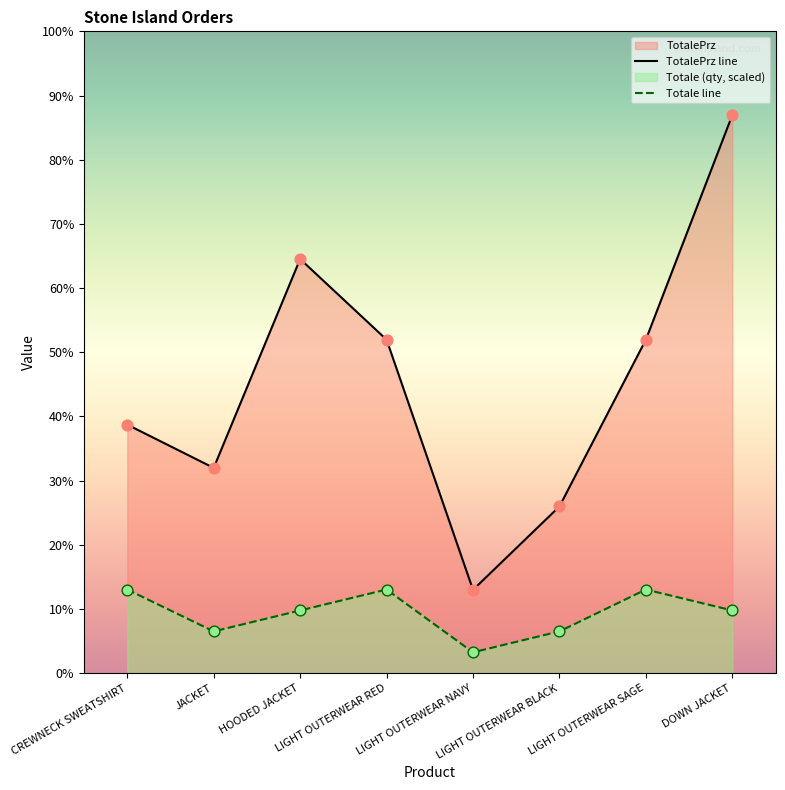

Which series contains the highest Y value?

TotalePrz line